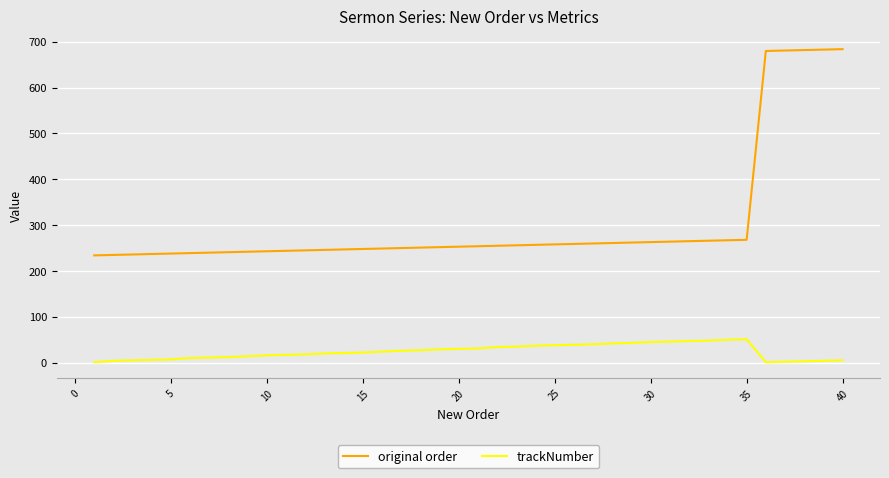

What is the maximum value for original order?

684